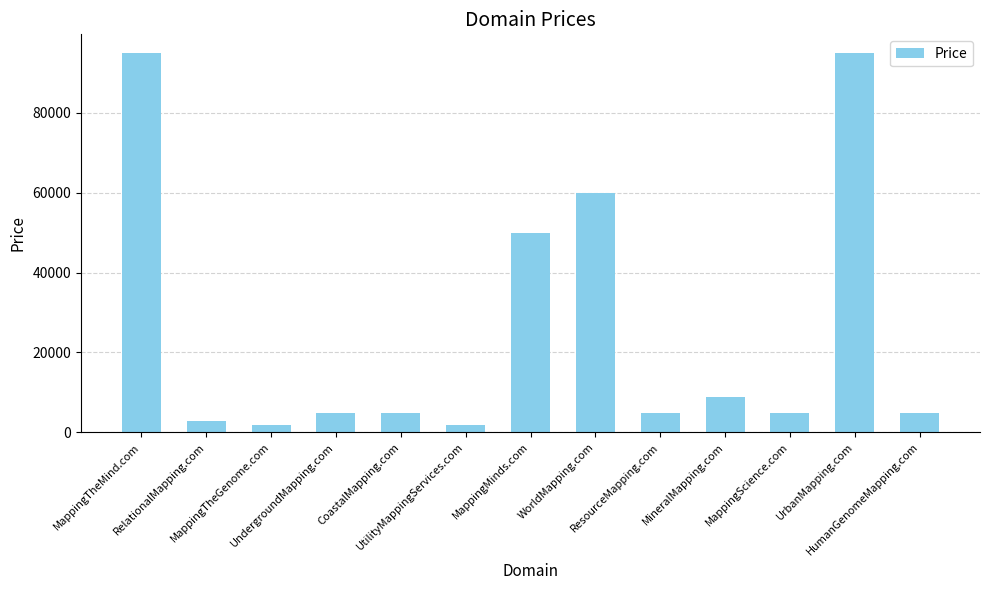

Are the bars grouped side by side (vs. stacked)?

No